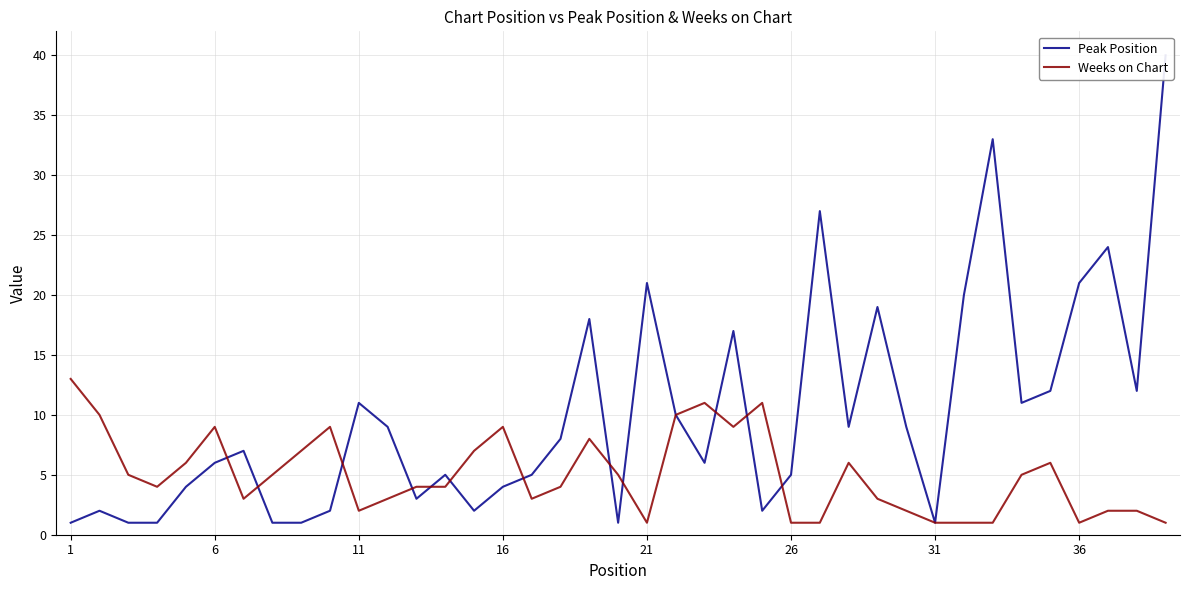

What is the difference between the second highest and minimum values in the Weeks on Chart series?

10